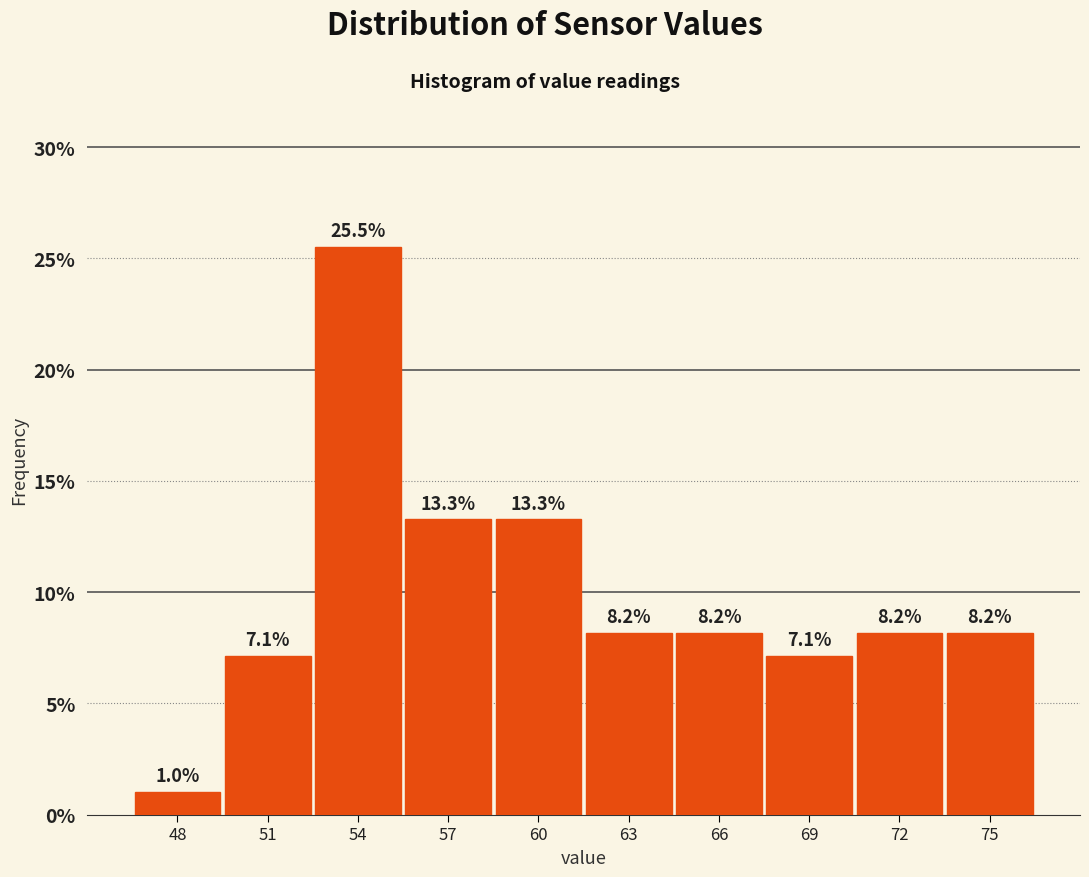

Reading left to right, transcribe all the data shown in this chart.

48=1.0	51=7.1	54=25.5	57=13.3	60=13.3	63=8.2	66=8.2	69=7.1	72=8.2	75=8.2